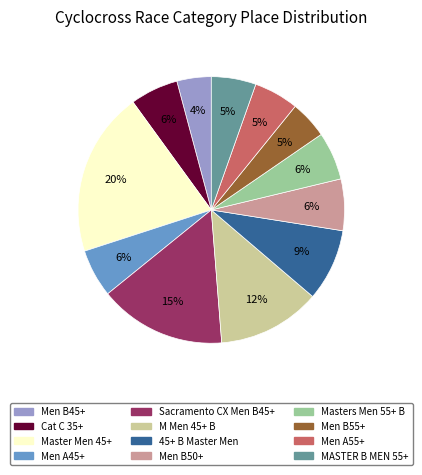

What is the ratio of the value at Men B50+ to the value at Sacramento CX Men B45+?

0.4